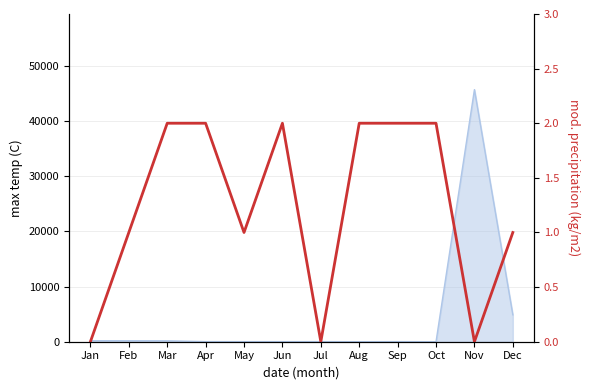

At which label is the value closest to 1?

Feb